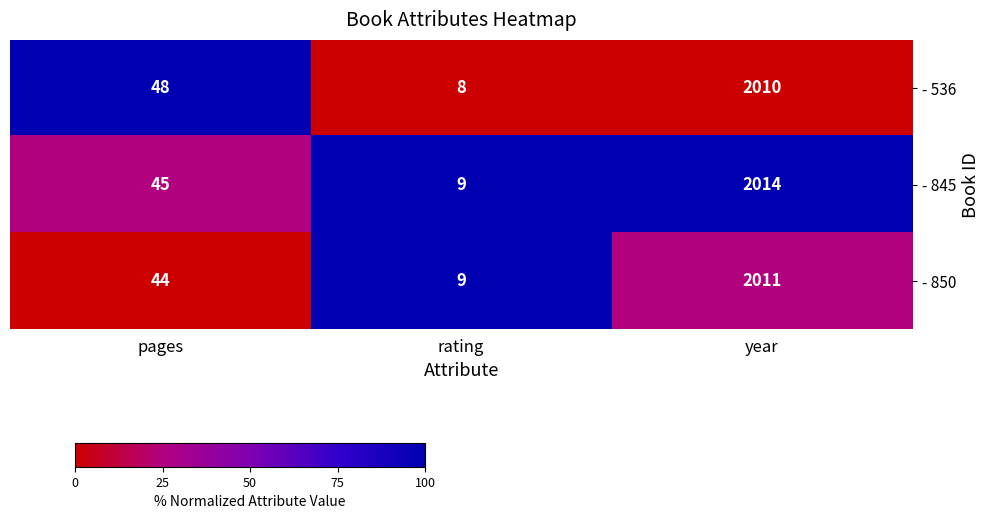

Is it true that - 536 equals 73 at pages?

False